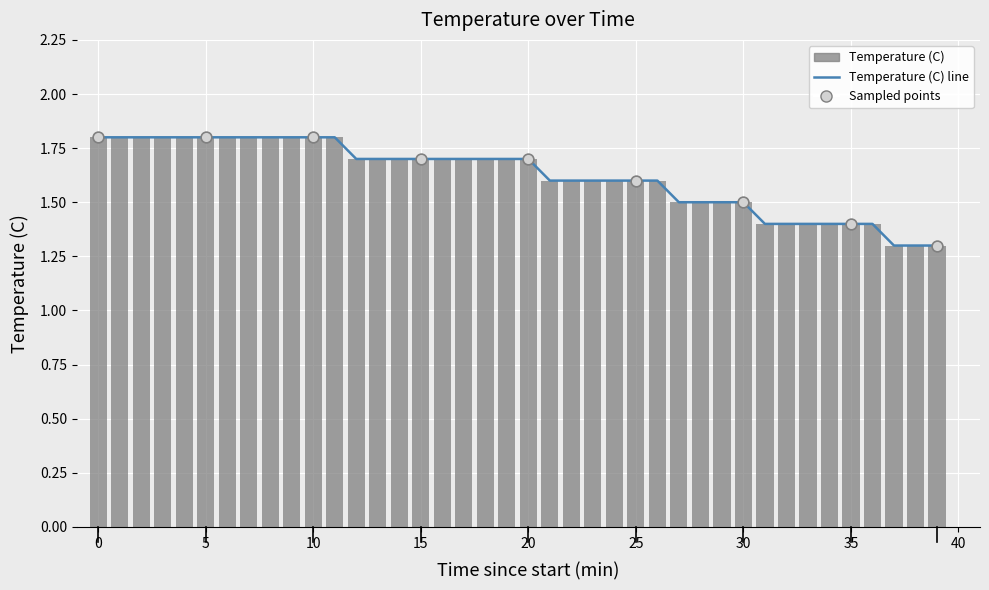

Between 34 and 5, which is larger?

5